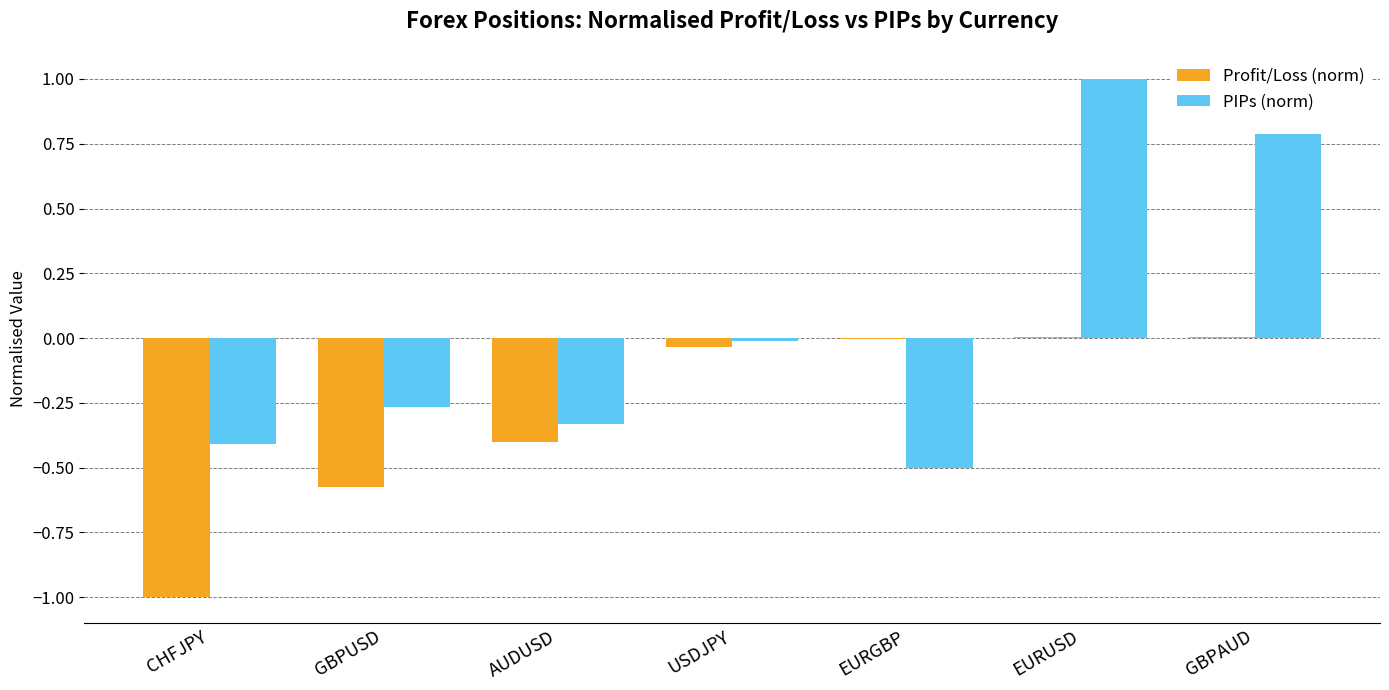

At which label does PIPs (norm) first exceed 0?

EURUSD